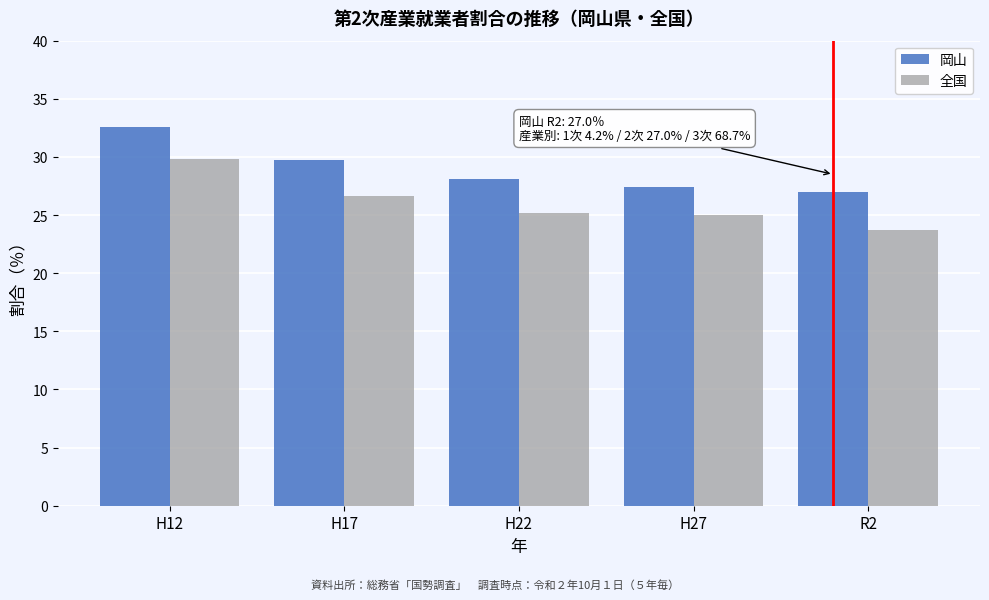

Reading left to right, extract all data points from this chart.

岡山: 32.6	29.7	28.1	27.4	27.0
全国: 29.8	26.6	25.2	25.0	23.7